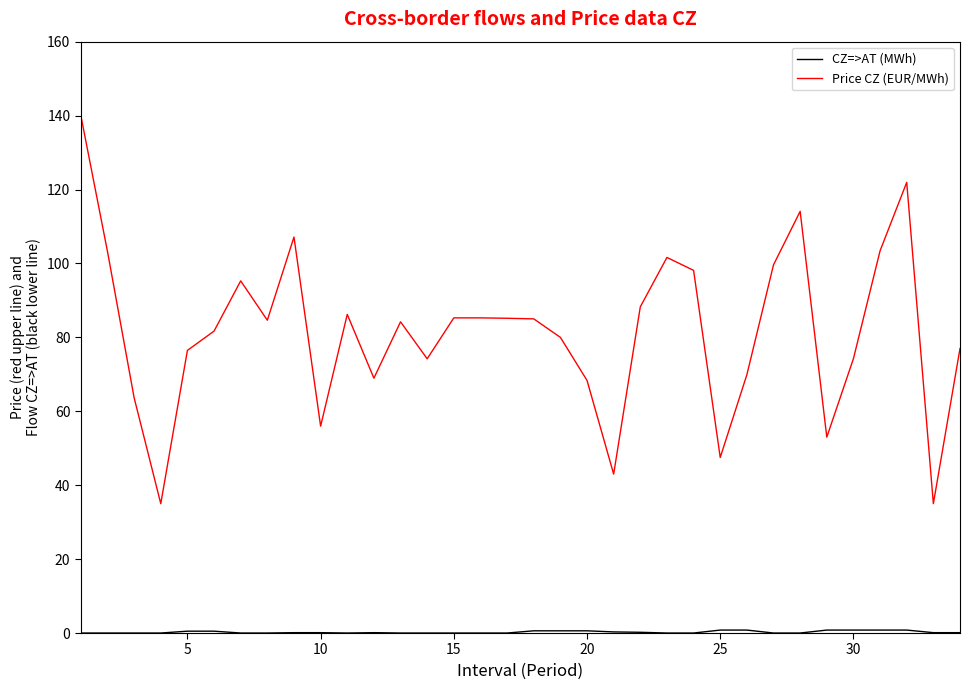

Which series has the largest total across all categories?

Price CZ (EUR/MWh)